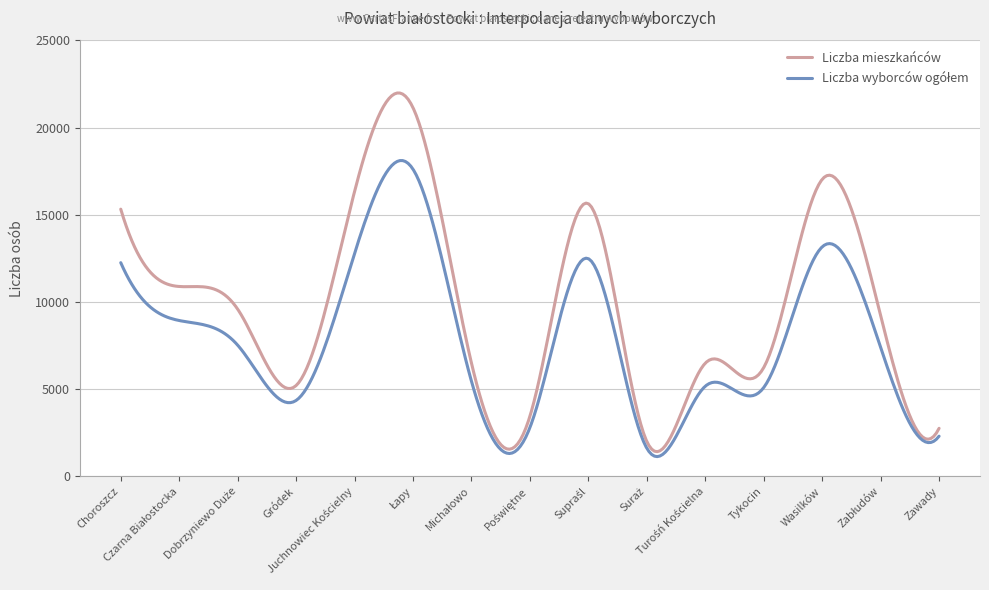

Is this an area chart (filled region under the line)?

No